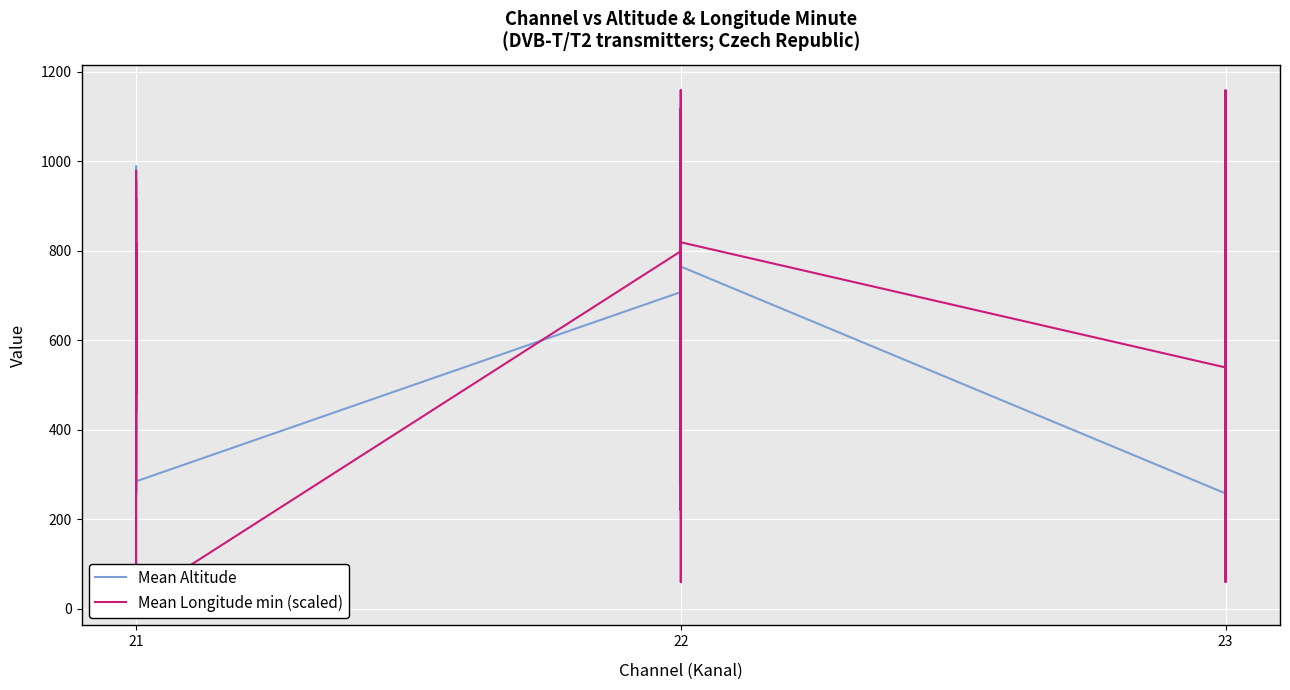

True or false: Mean Longitude min (scaled) and Mean Altitude intersect in this chart.

True